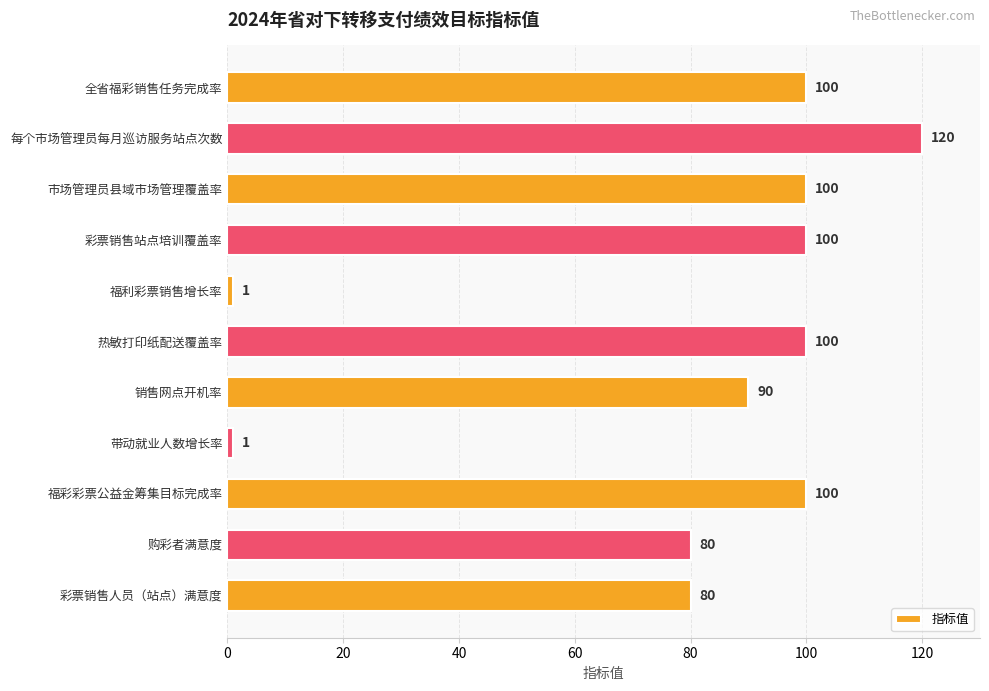

What is the greatest value displayed?

120